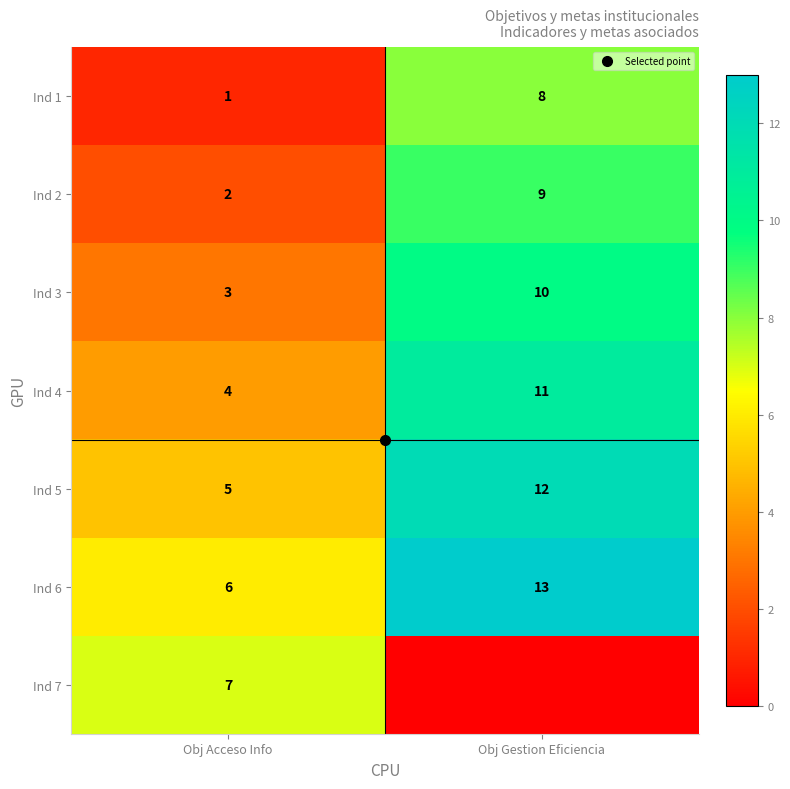

List the labels in order of Ind 5 value, largest first.

Obj Gestion Eficiencia, Obj Acceso Info